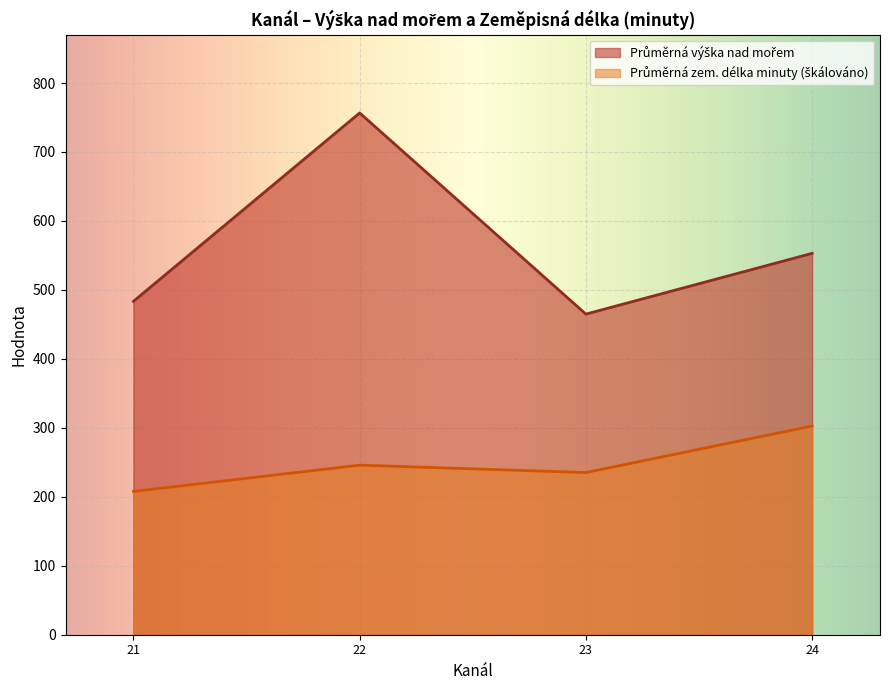

How many lines are shown in the chart?

2